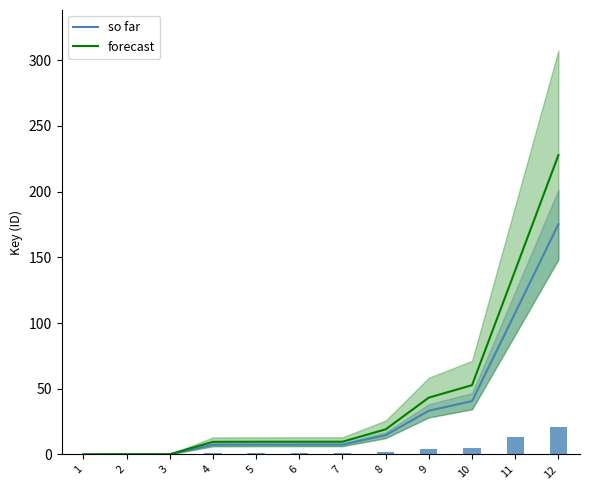

Is the value of so far at 11 greater than the value of forecast at 9?

Yes